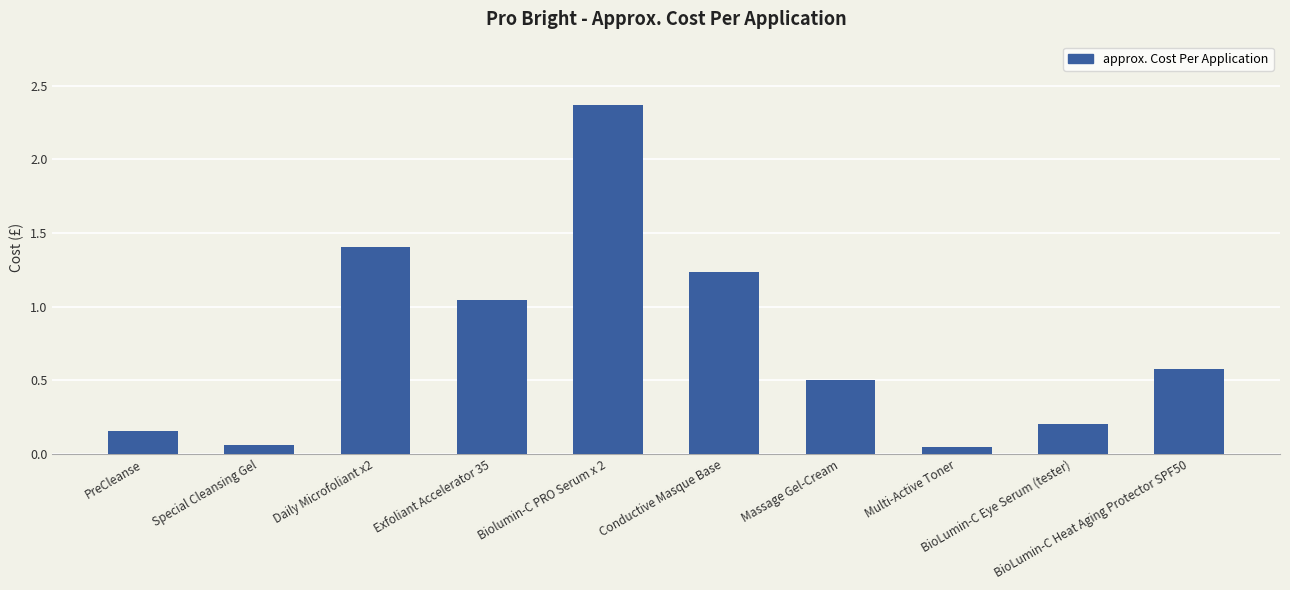

What is the difference between the values at Massage Gel-Cream and Daily Microfoliant x2?

0.9